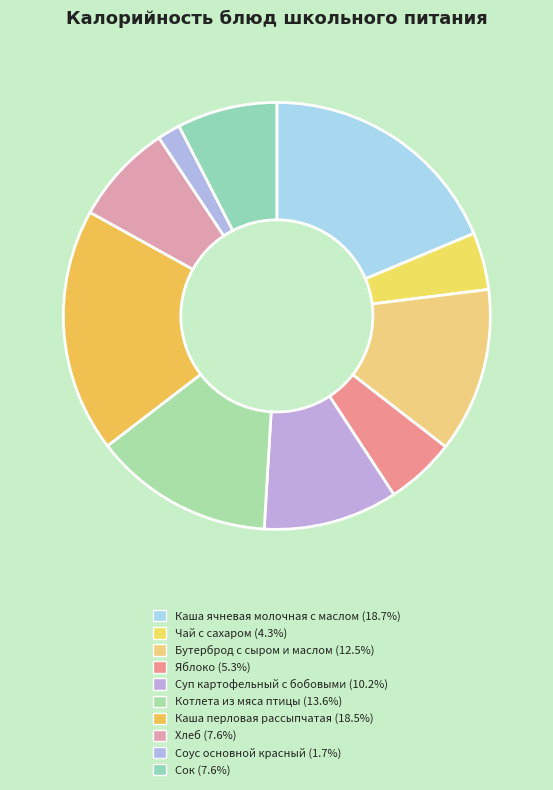

Count the number of slices in the pie.

10